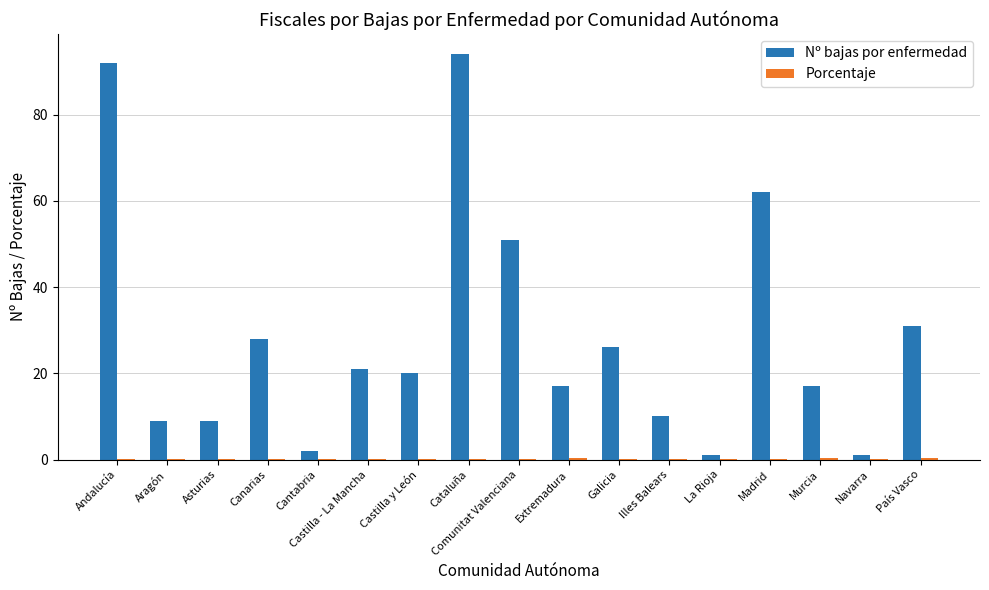

True or false: Nº bajas por enfermedad has a value of 26.0 at Galicia.

True